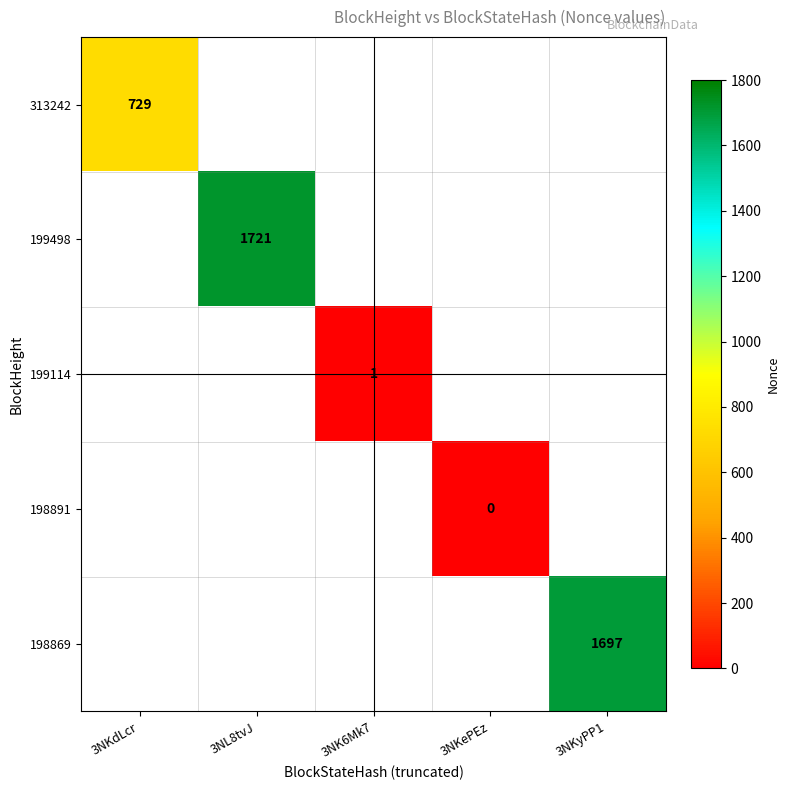

True or false: 199498 has a value of 579 at 3NL8tvJ.

False